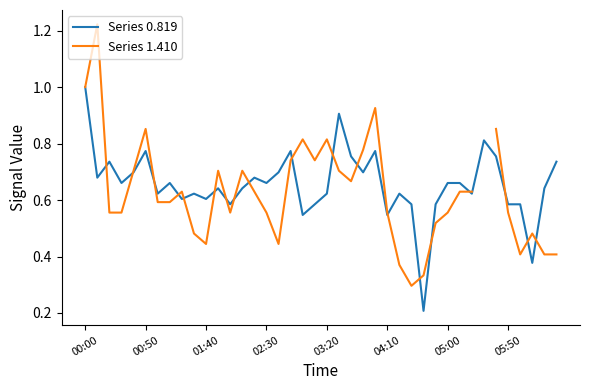

What is the difference between the maximum and second lowest values in the Series 0.819 series?

0.6